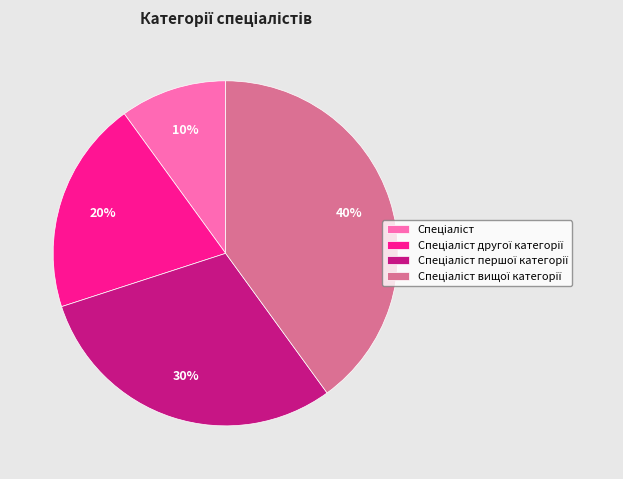

How many slices are in this pie chart?

4